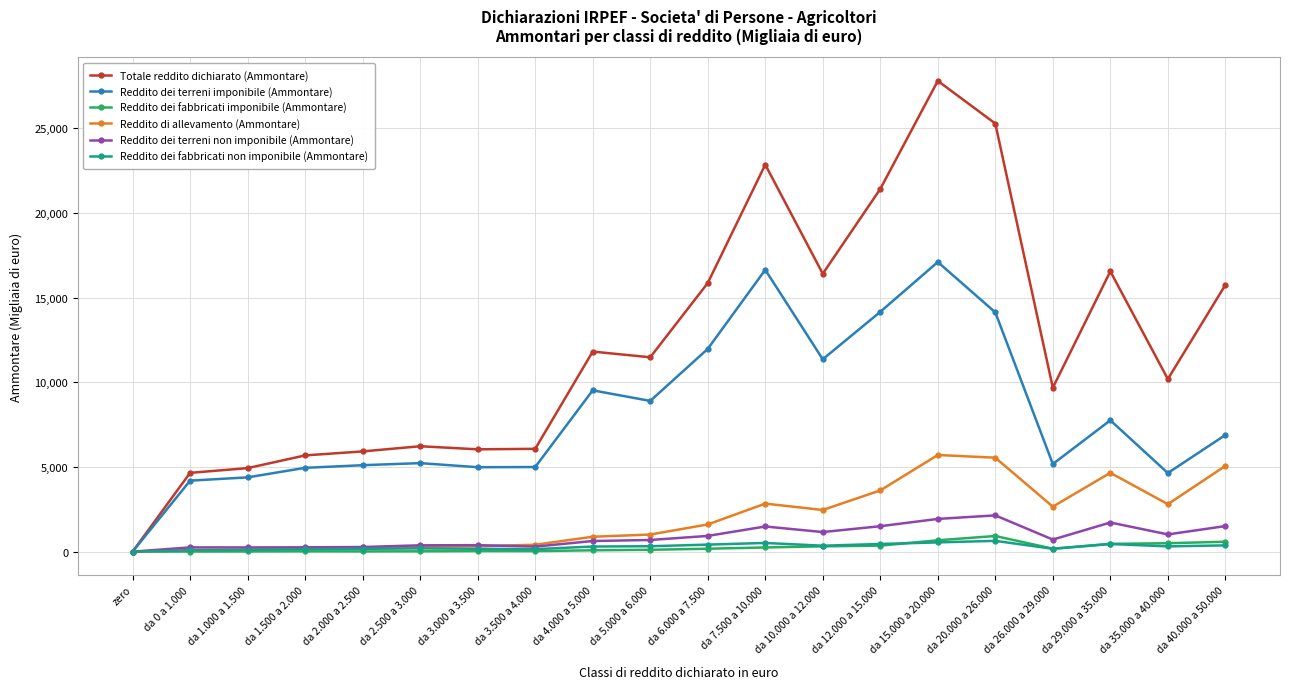

Which series has the widest spread of values?

Totale reddito dichiarato (Ammontare)